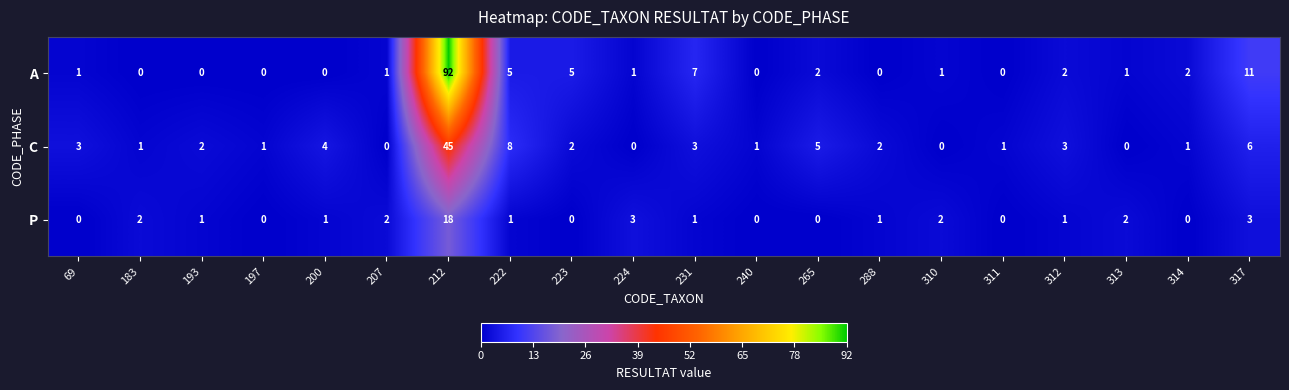

What is the maximum value shown in the chart?

92